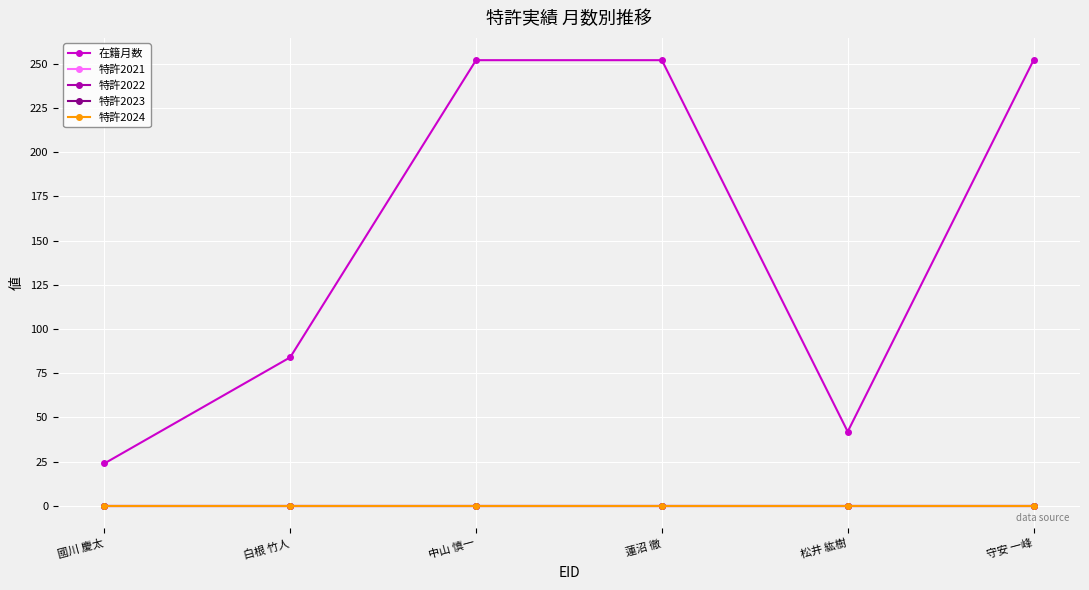

Is this an area chart (filled region under the line)?

No